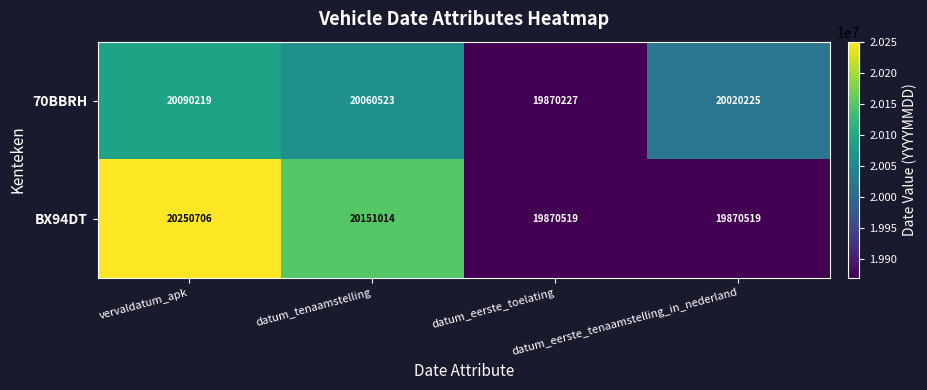

What is the greatest value displayed?

20250706